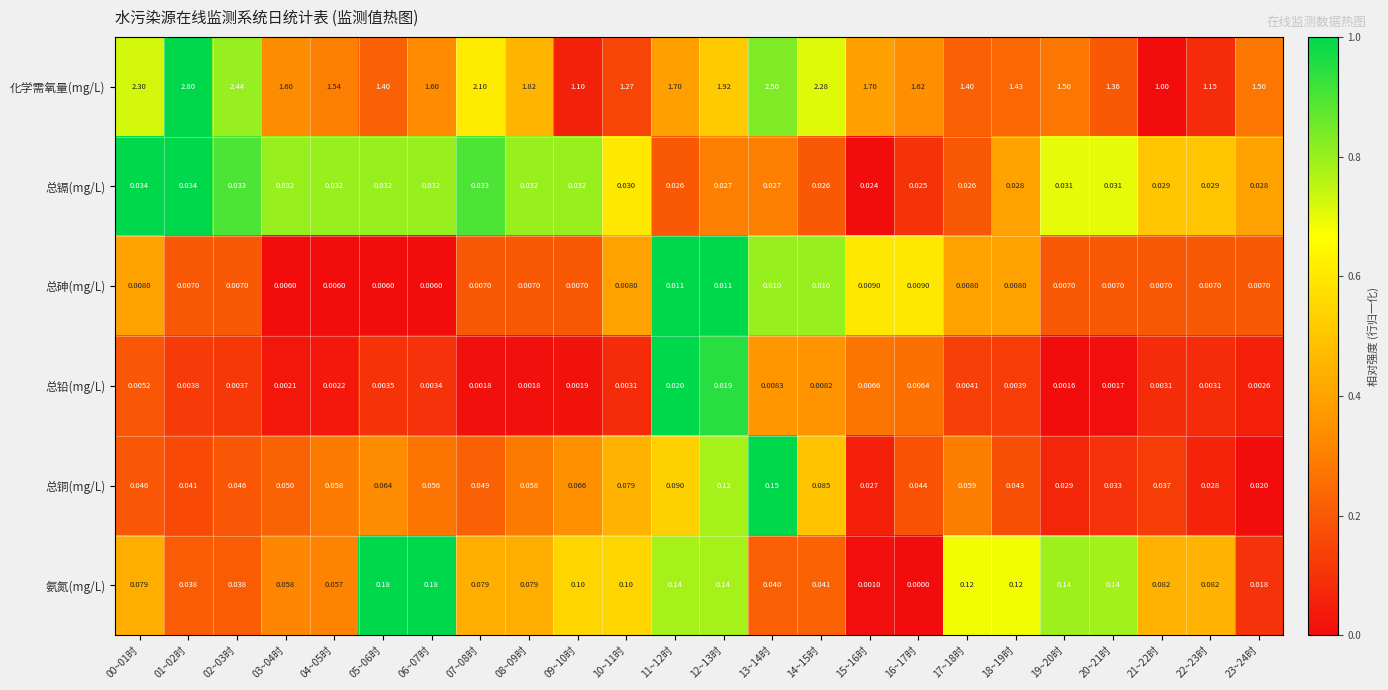

Which series has the widest spread of values?

化学需氧量(mg/L)